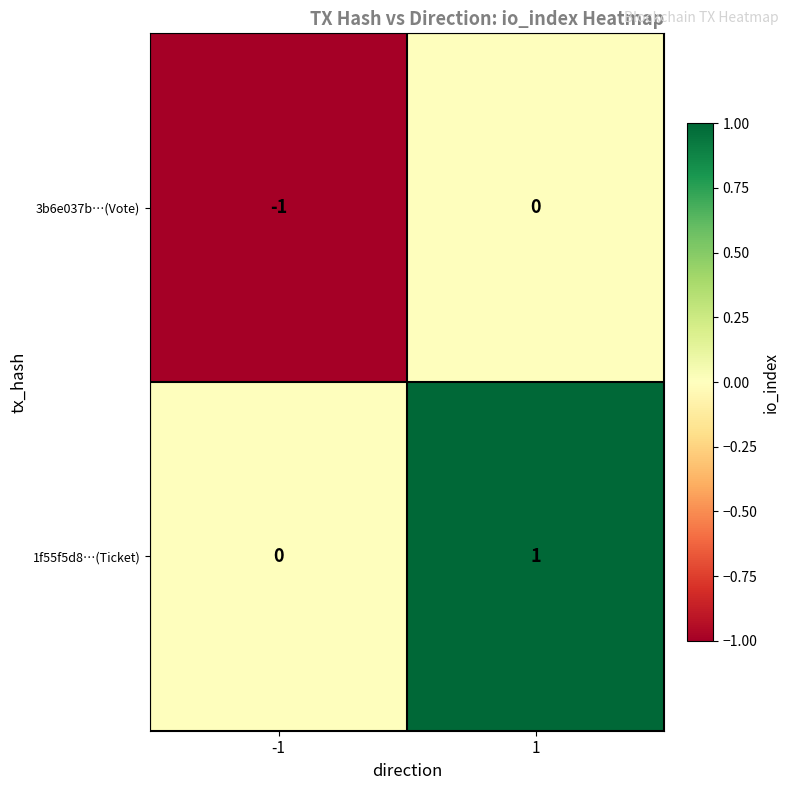

The 3b6e037b…(Vote) series shows -1 at -1. True or false?

True